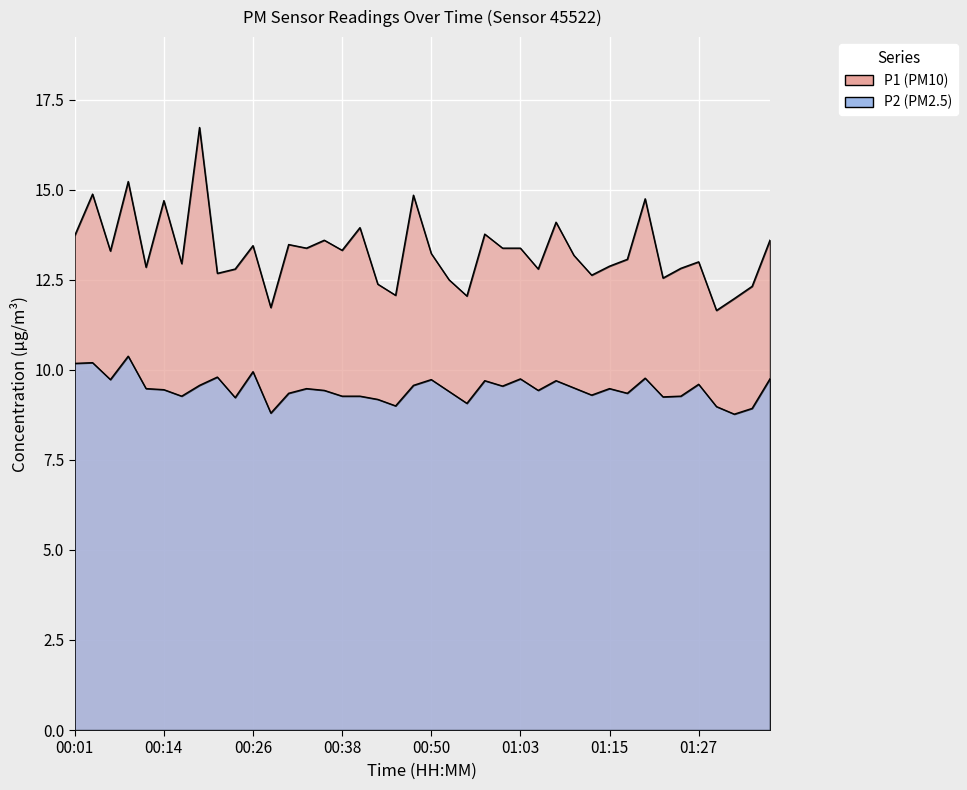

What is the average value of the P1 series?

13.3